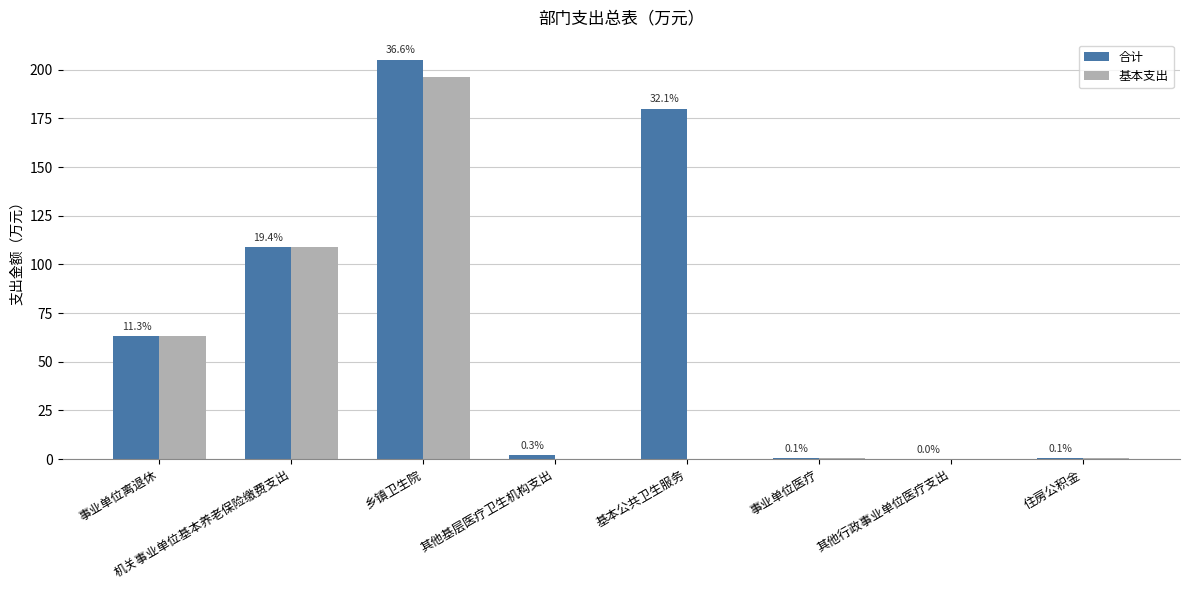

What is the highest value of the 基本支出 series?

196.0